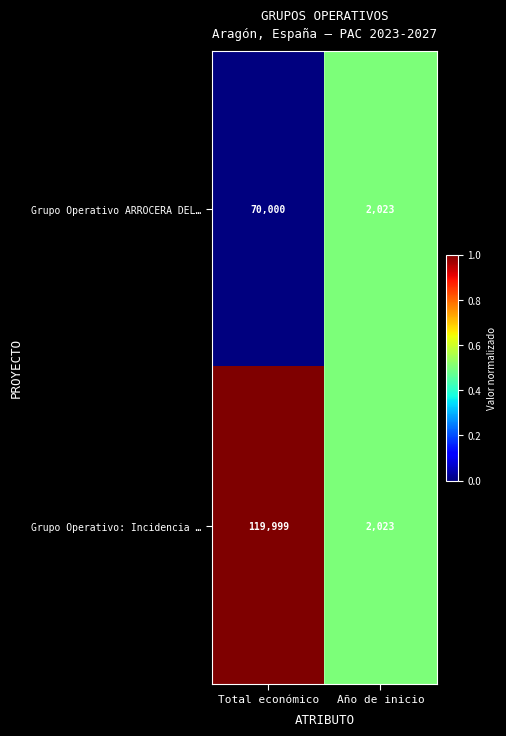

What is the sum of the Grupo Operativo ARROCERA DEL… values at Año de inicio and Total económico?

72023